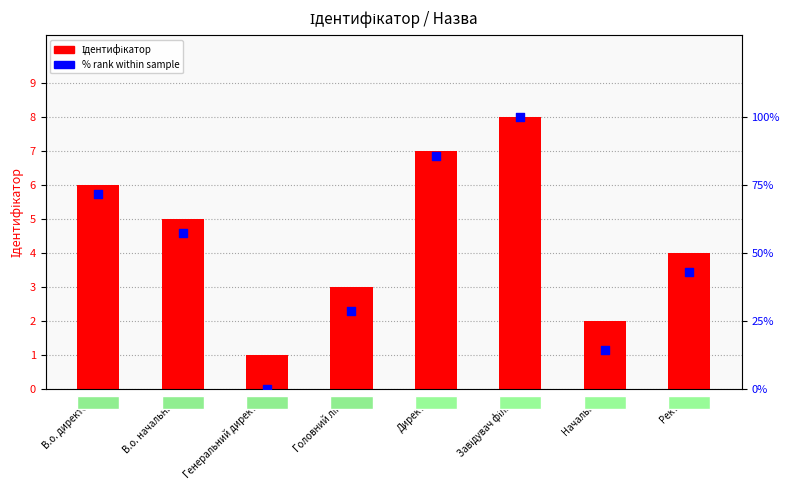

Which series has the largest total across all categories?

% rank within sample